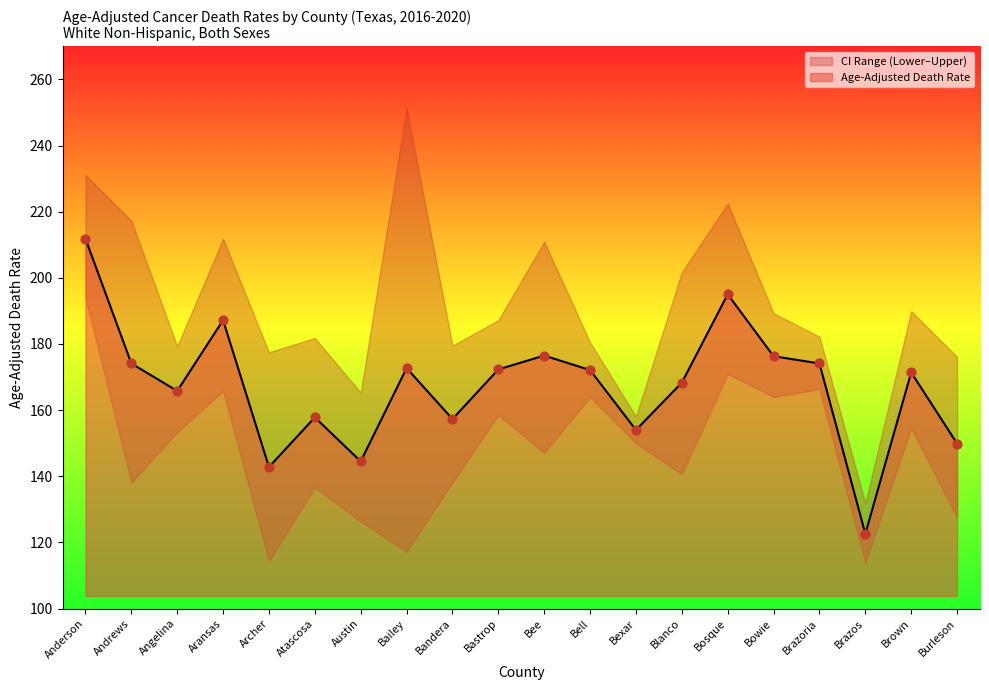

At how many categories does at least one series exceed 131?

20